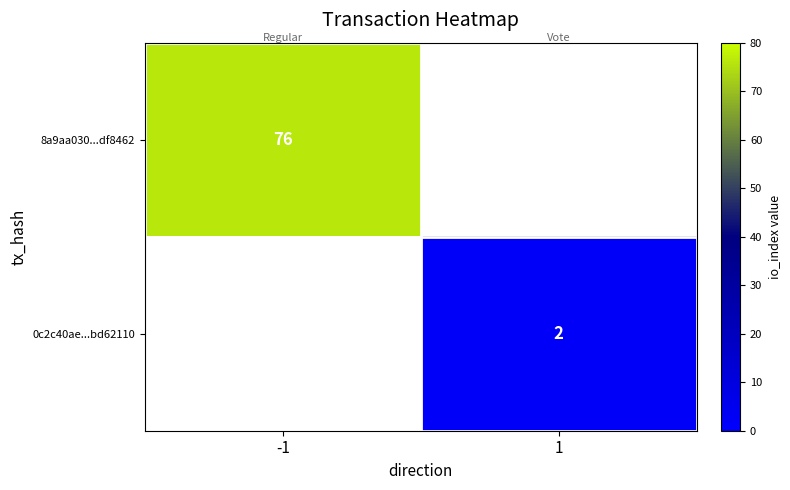

Is it true that 0c2c40ae...bd62110 equals 3.1 at 1?

False